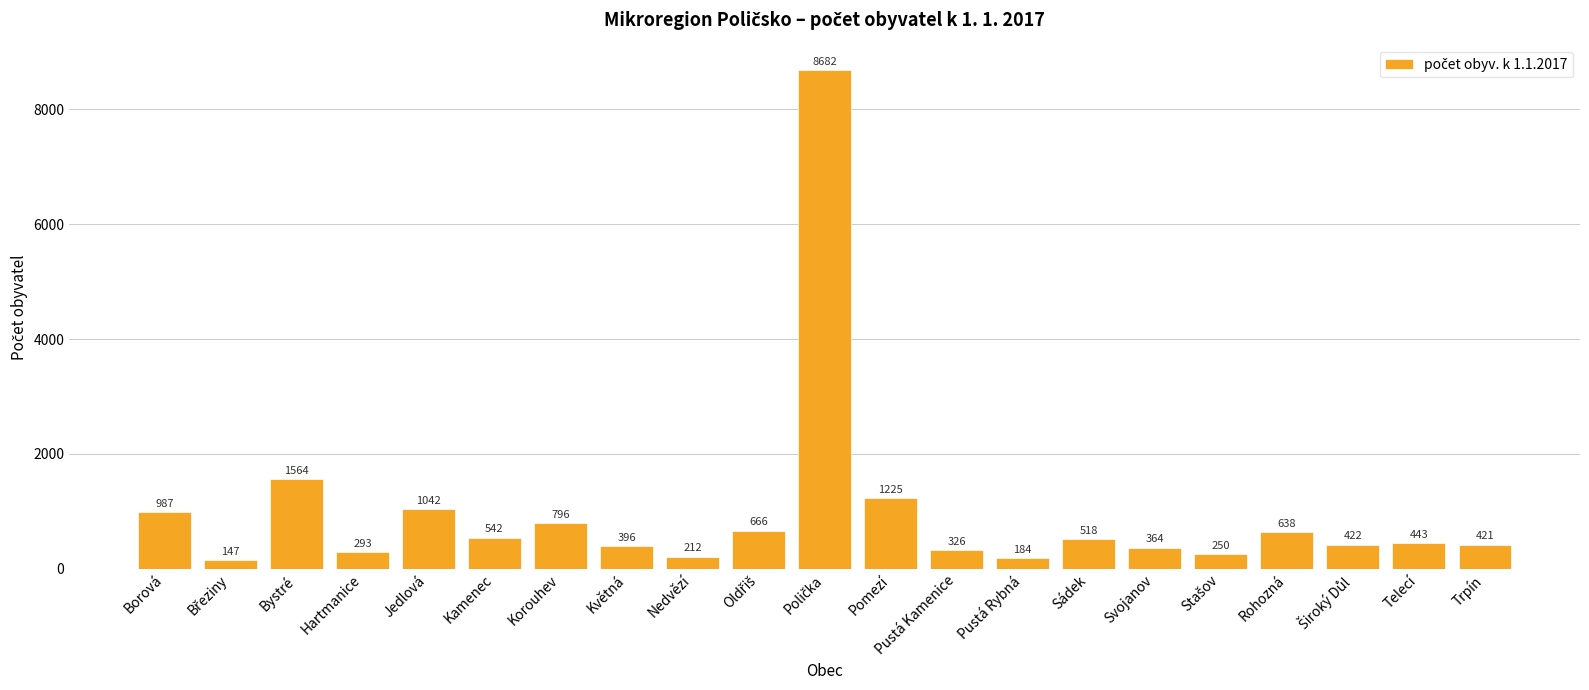

What is the maximum value shown in the chart?

8682